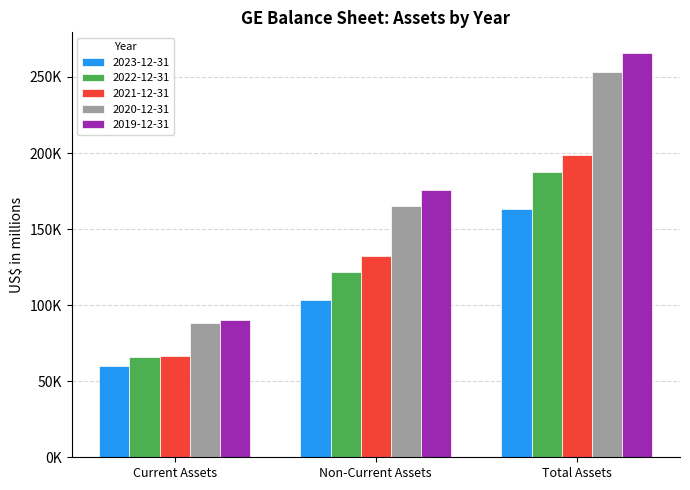

What is the sum of the 2021-12-31 values at Current Assets and Total Assets?

265222